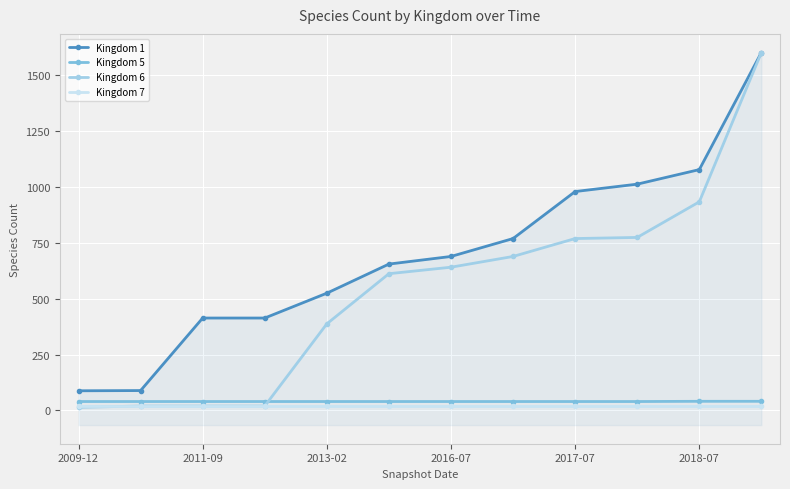

True or false: Kingdom 7 has more than 1 interior local peaks.

False